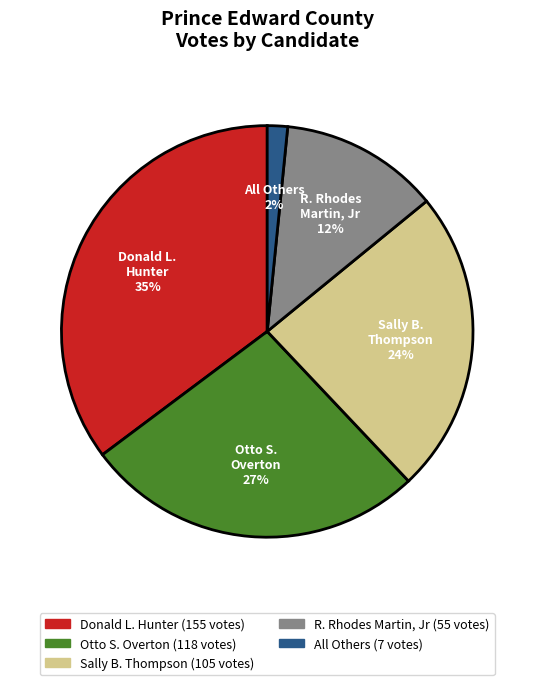

How many slices are in this pie chart?

5